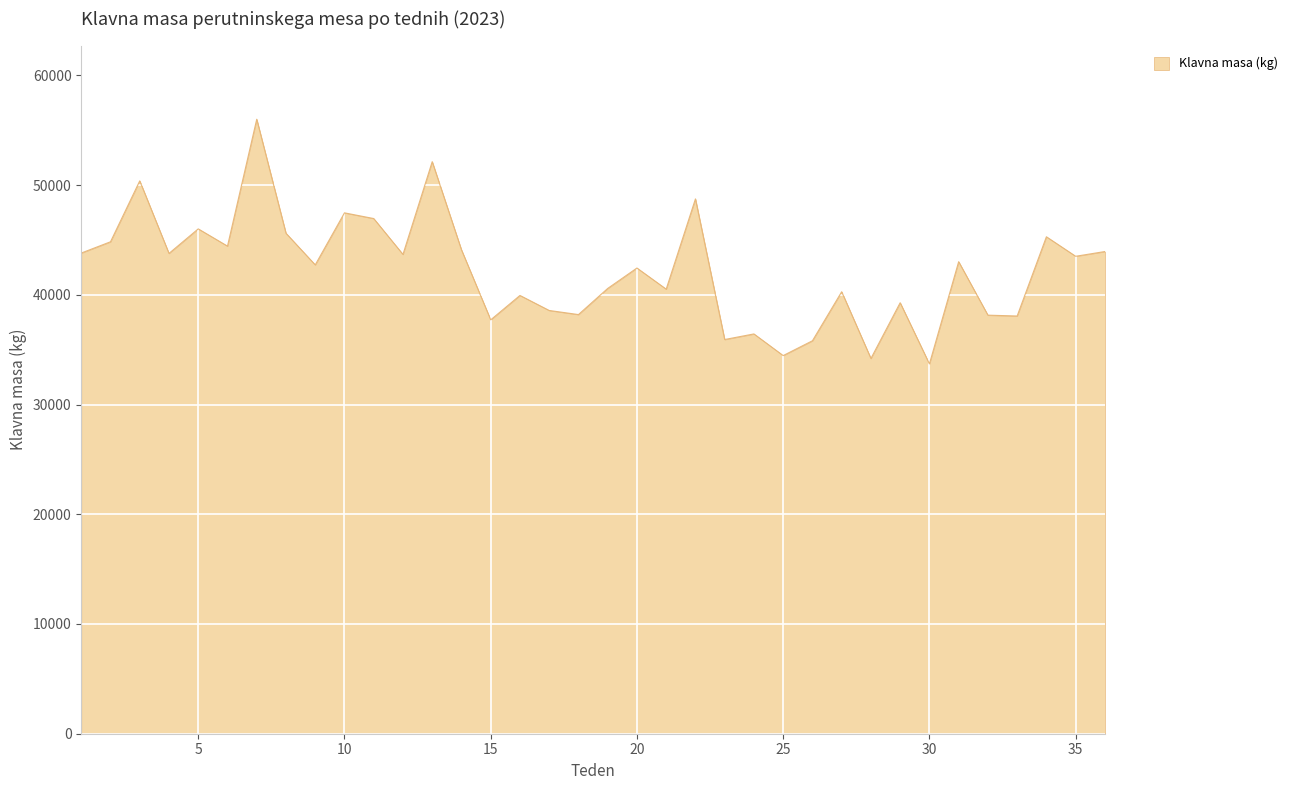

How many lines are shown in the chart?

1